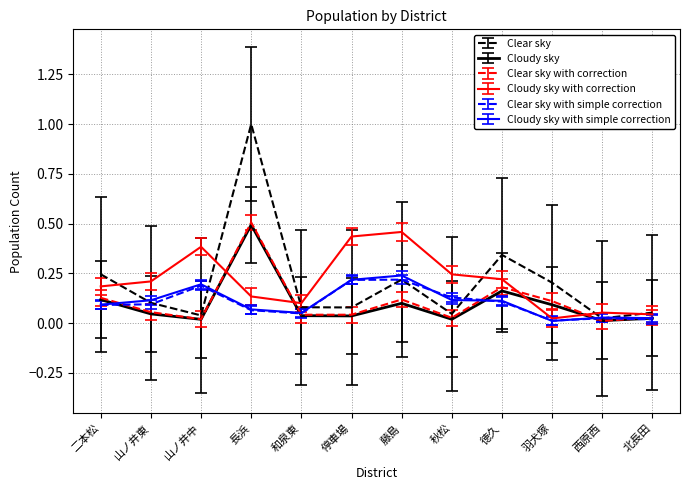

What position from the left is 山ノ井中?

3